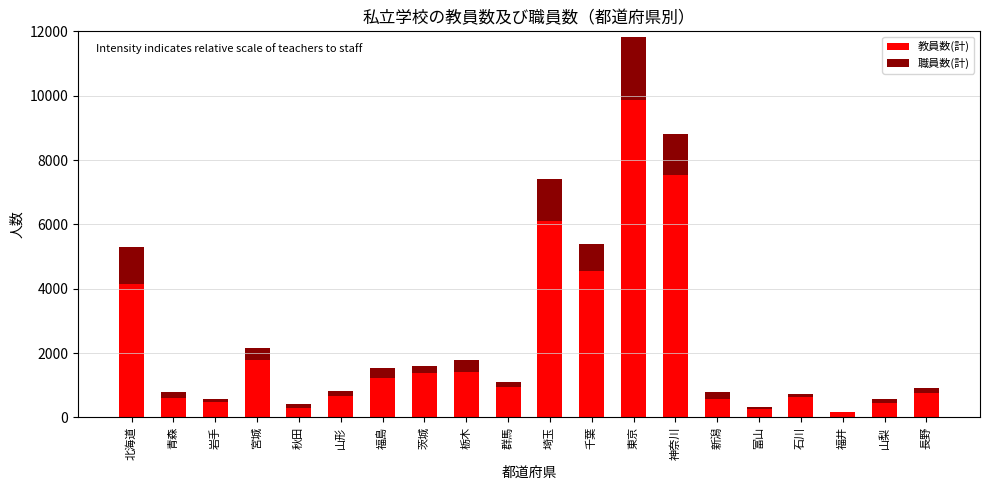

At which label does 教員数(計) first exceed 935?

北海道